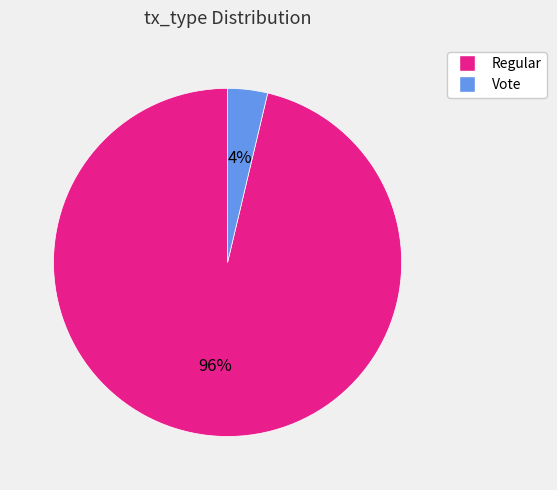

How many segments does this pie chart have?

2